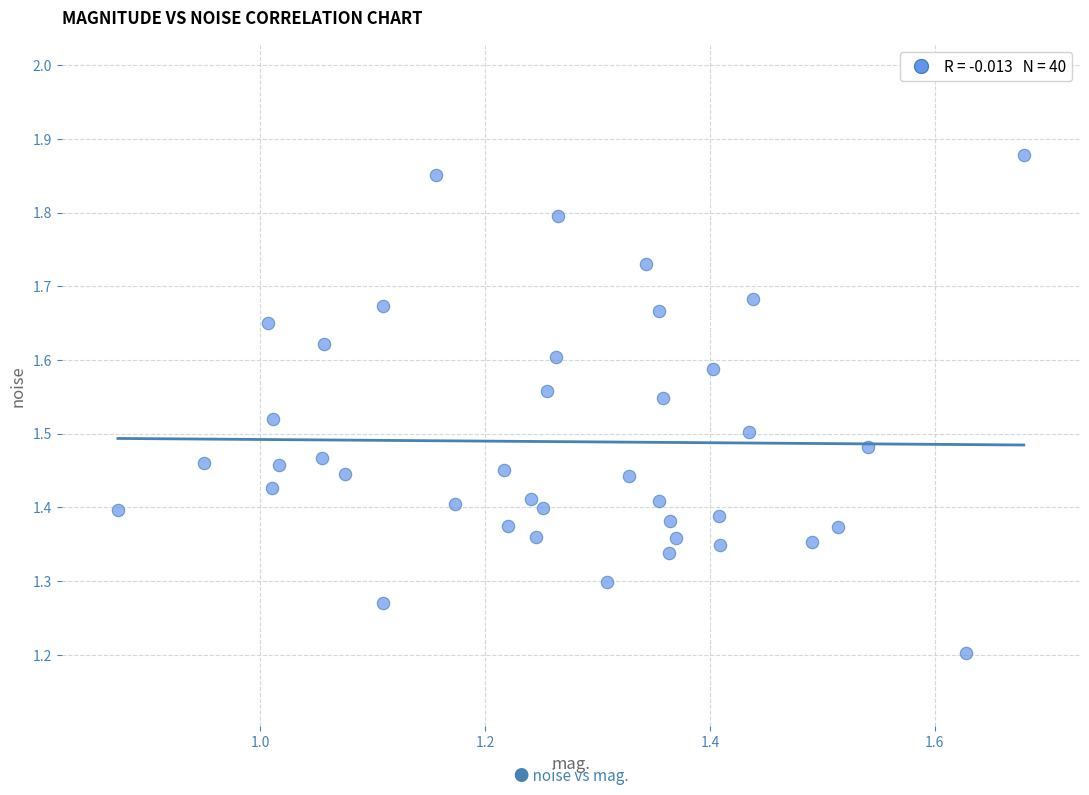

What is the range of Y values (max minus min)?

0.7